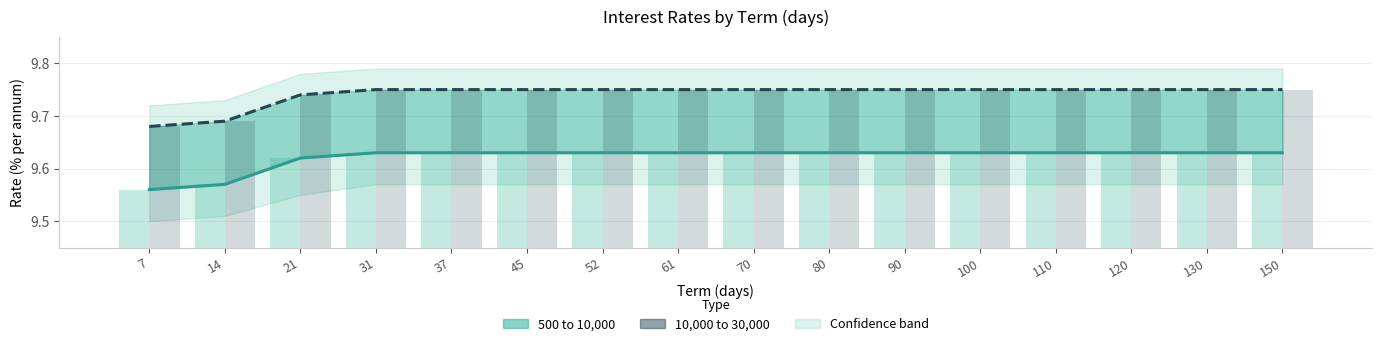

What is the spread (max minus min) of values at 14?

0.1